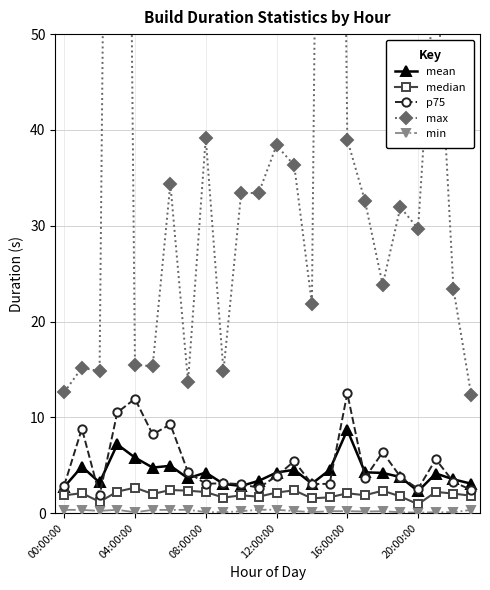

The value of max at 9 is 14.8. True or false?

True